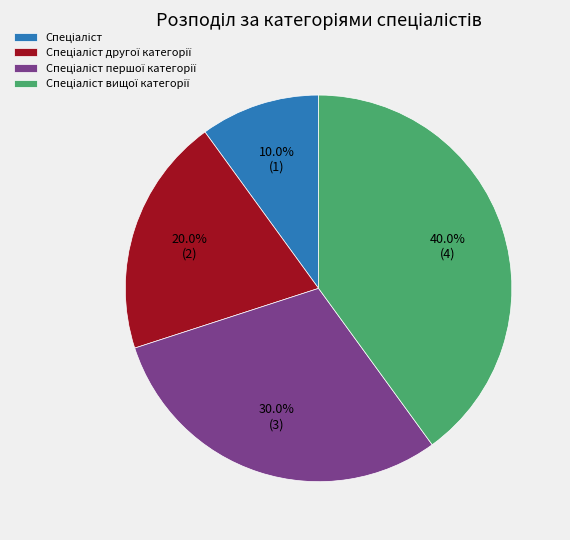

Does any single category account for the majority?

No